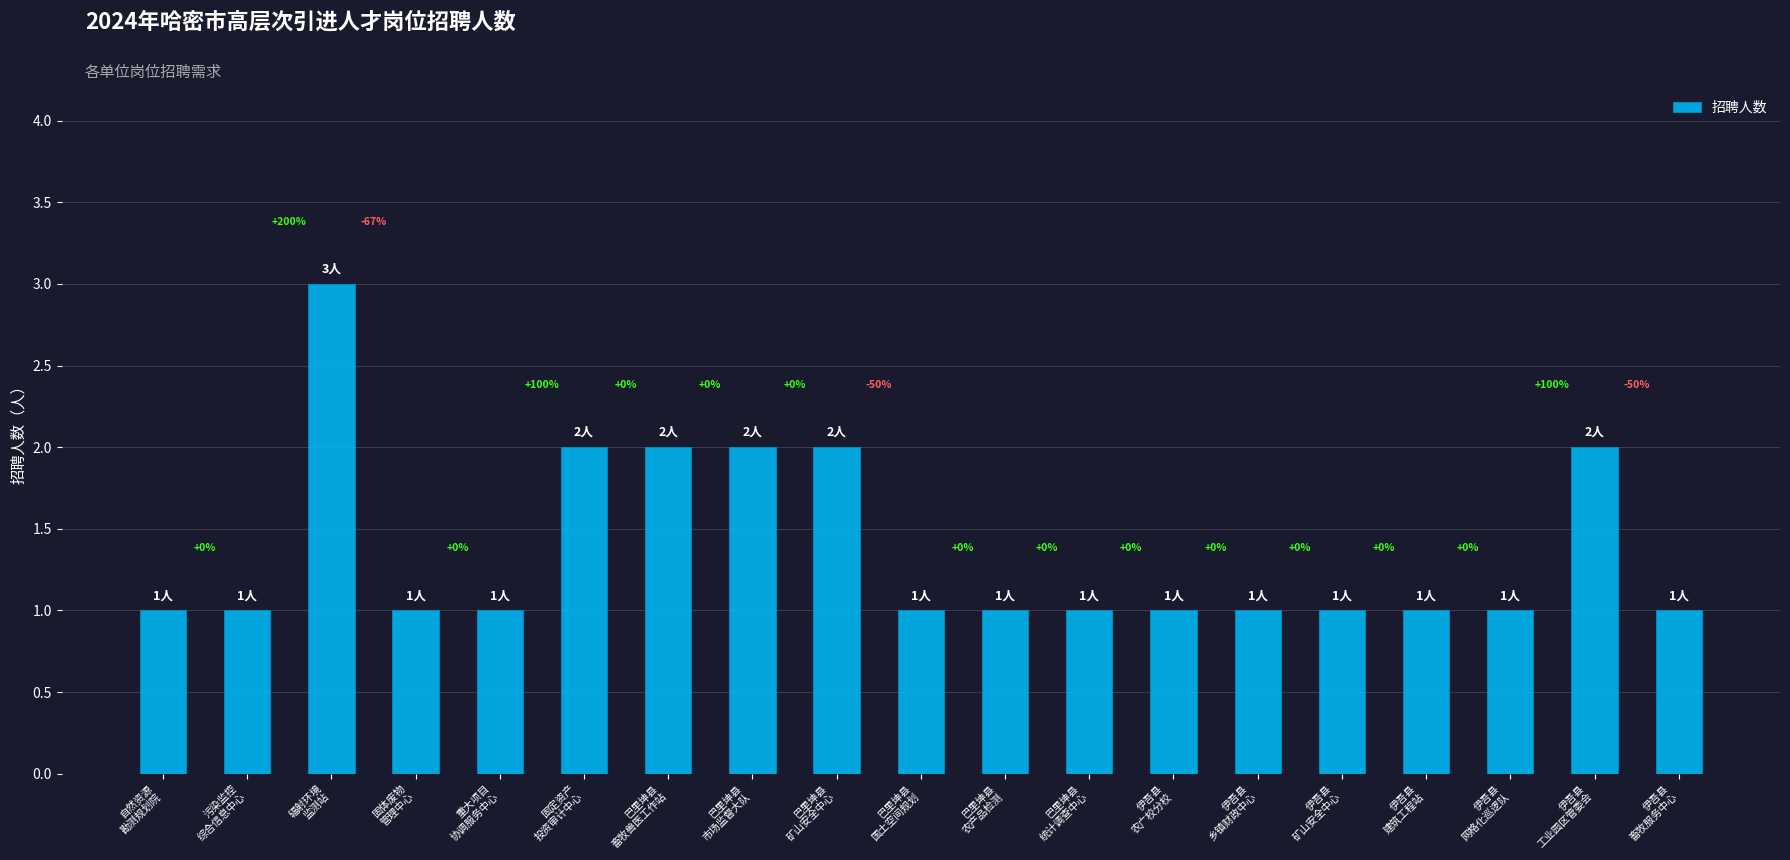

What is the label of the 3rd bar from the right?

伊吾县
网格化巡逻队